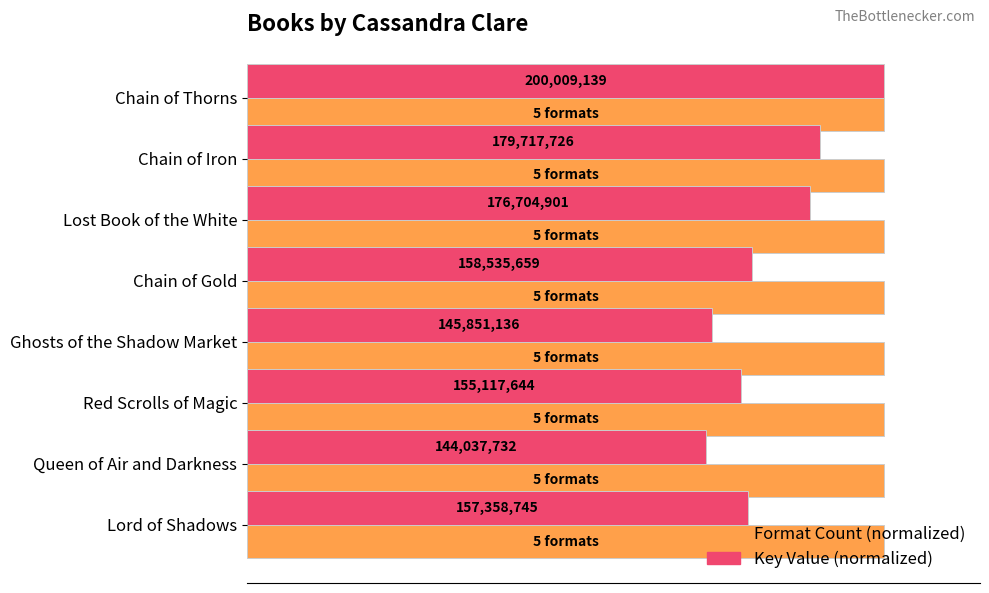

The value of Key (normalized) at Chain of Gold is 0.5. True or false?

False